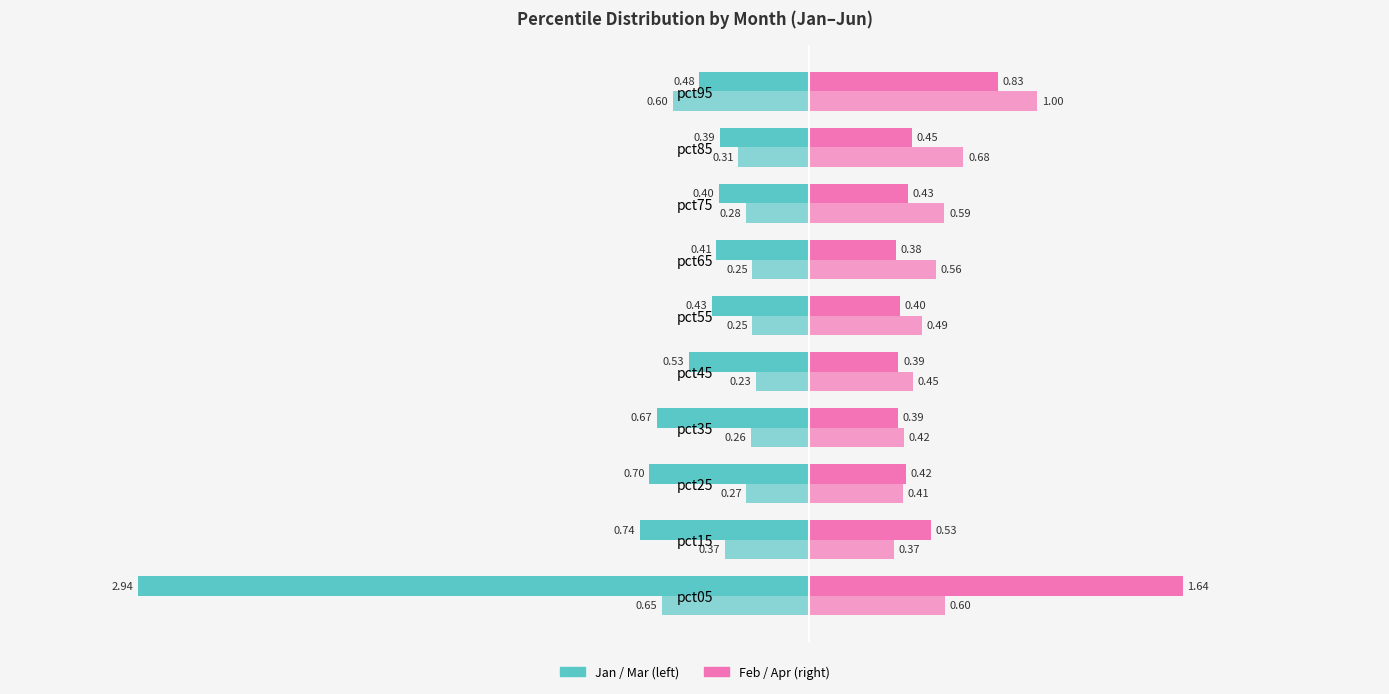

How many data points does each series have?

10